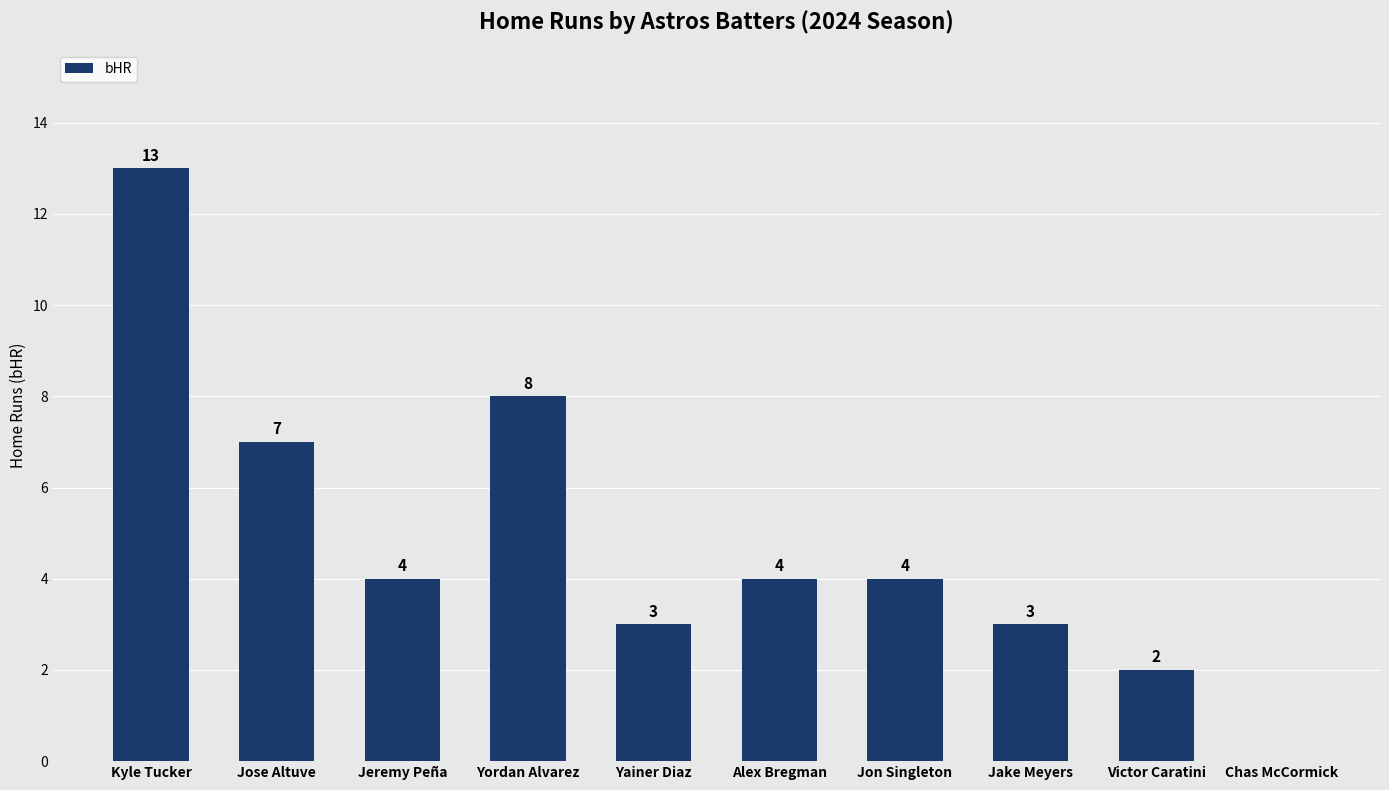

How many values are above zero?

9